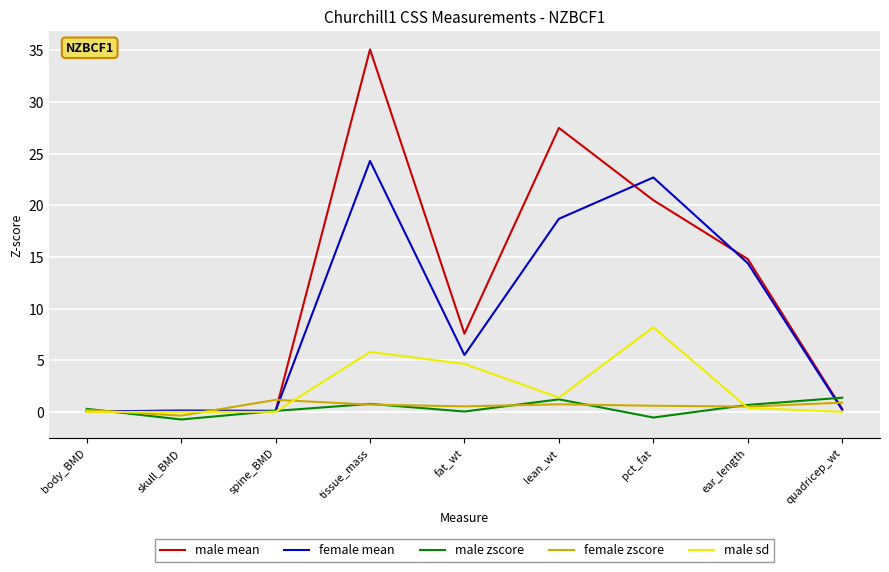

True or false: male sd has a value of 0.0 at quadricep_wt.

True